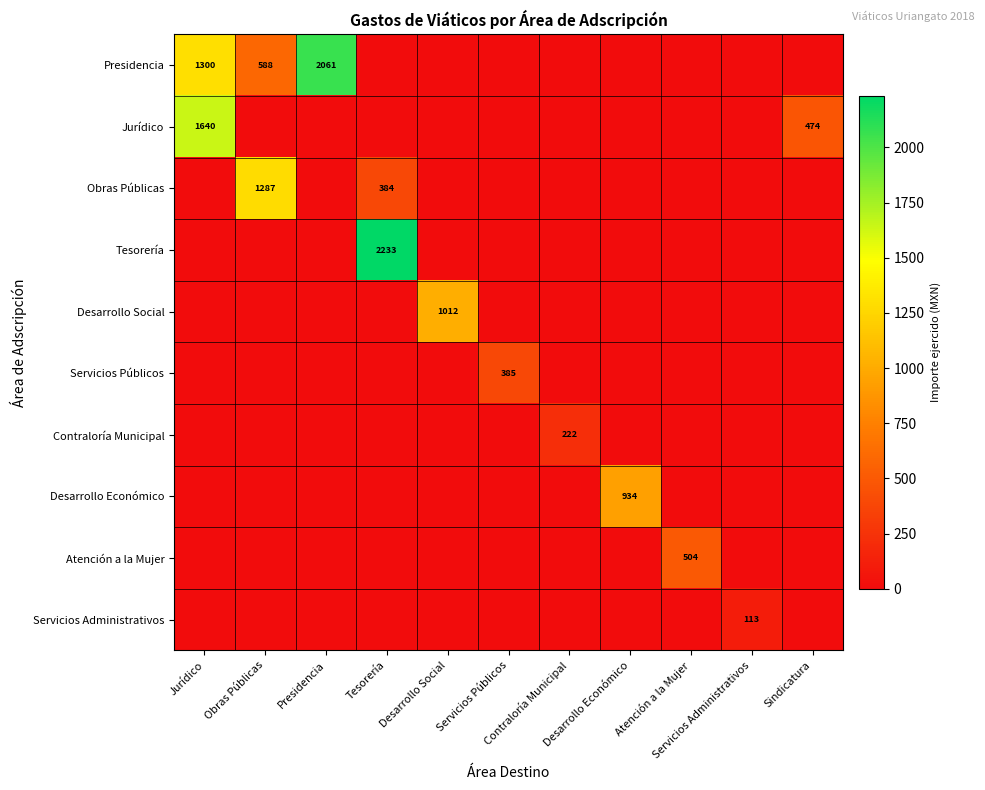

True or false: Tesorería has a value of 0.0 at Presidencia.

True